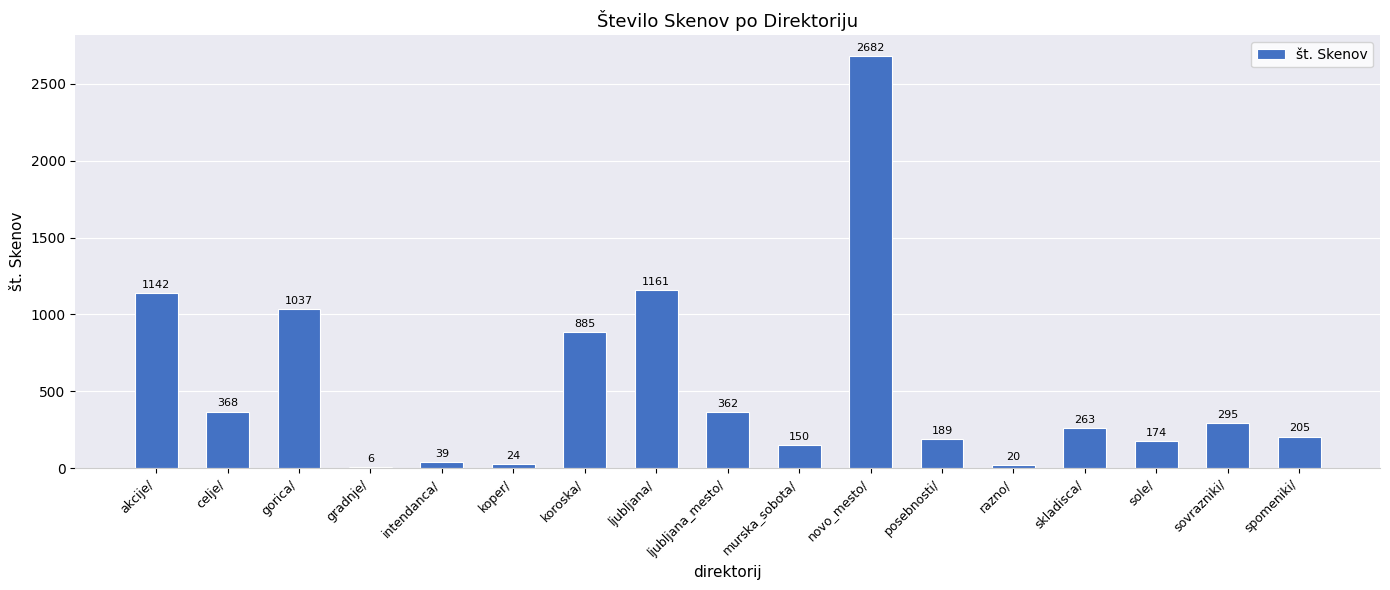

What is the sum of all values?

9002